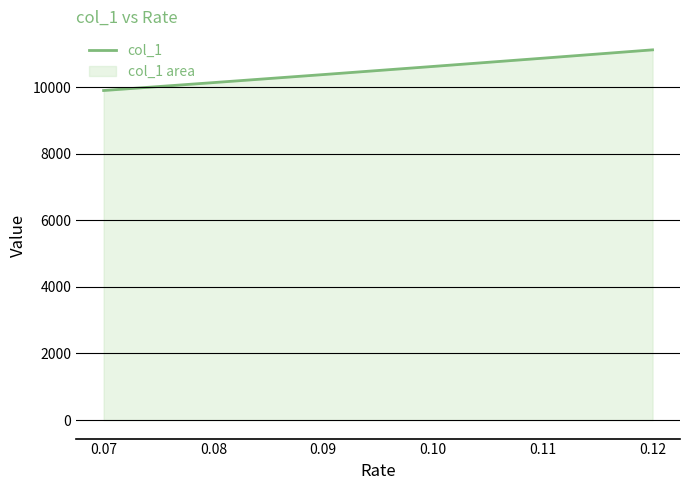

What is the value of the 4th point from the left?

10623.5